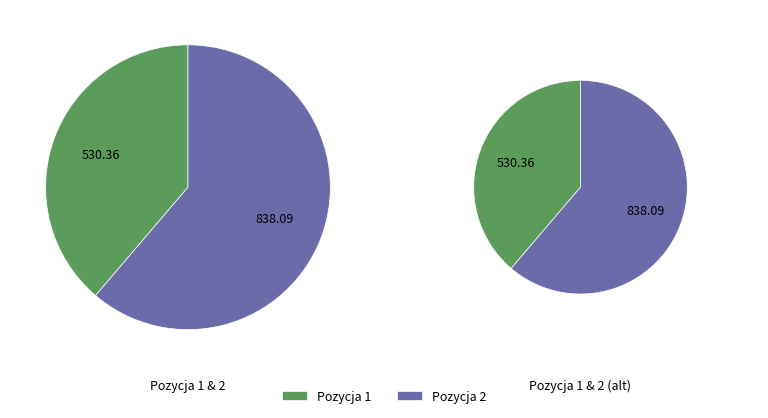

True or false: 1 accounts for 39% of the total.

True